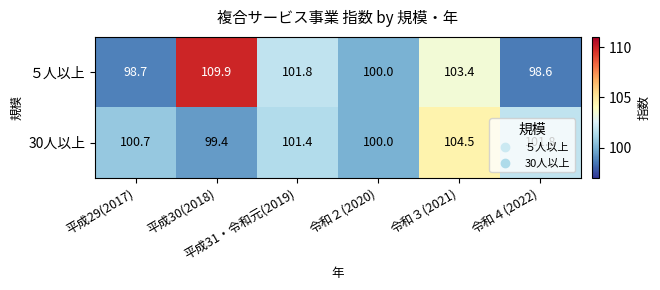

Rank the series by their average value, from lowest to highest.

30人以上, ５人以上